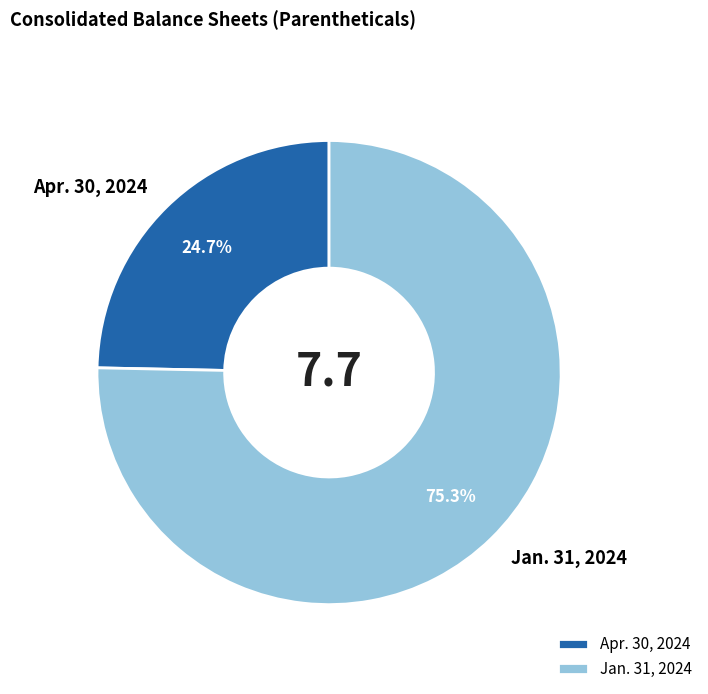

True or false: Jan. 31, 2024 accounts for 75% of the total.

True